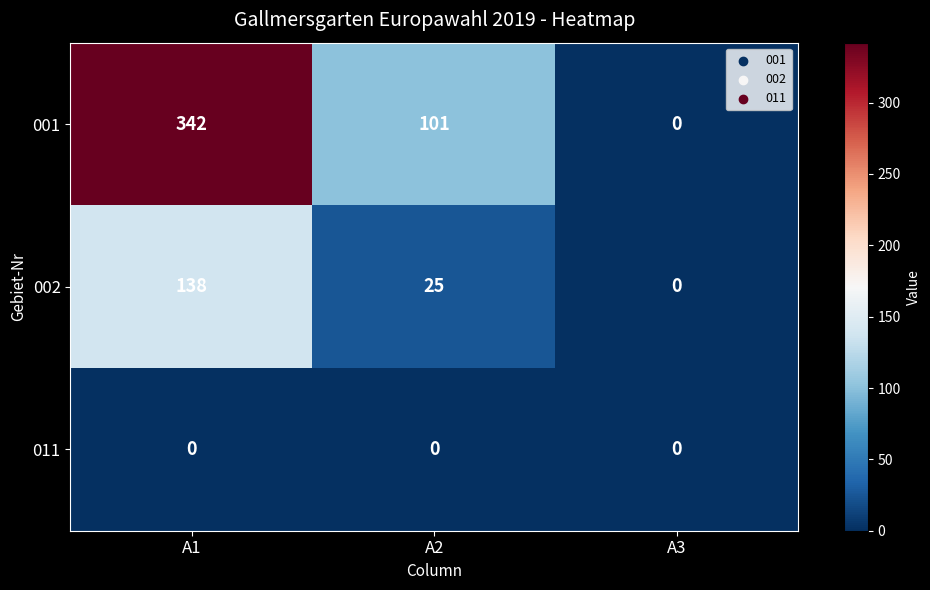

Which series has the largest total across all categories?

001